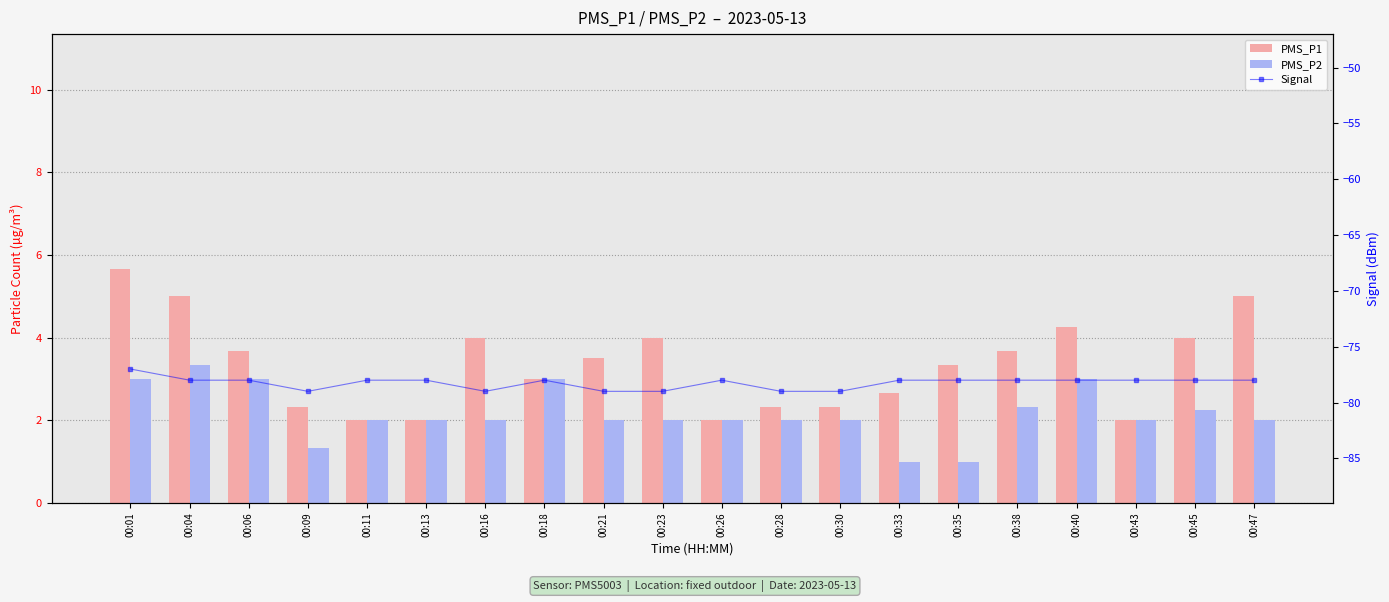

Rank the series by their maximum value, from lowest to highest.

Signal, PMS_P2, PMS_P1